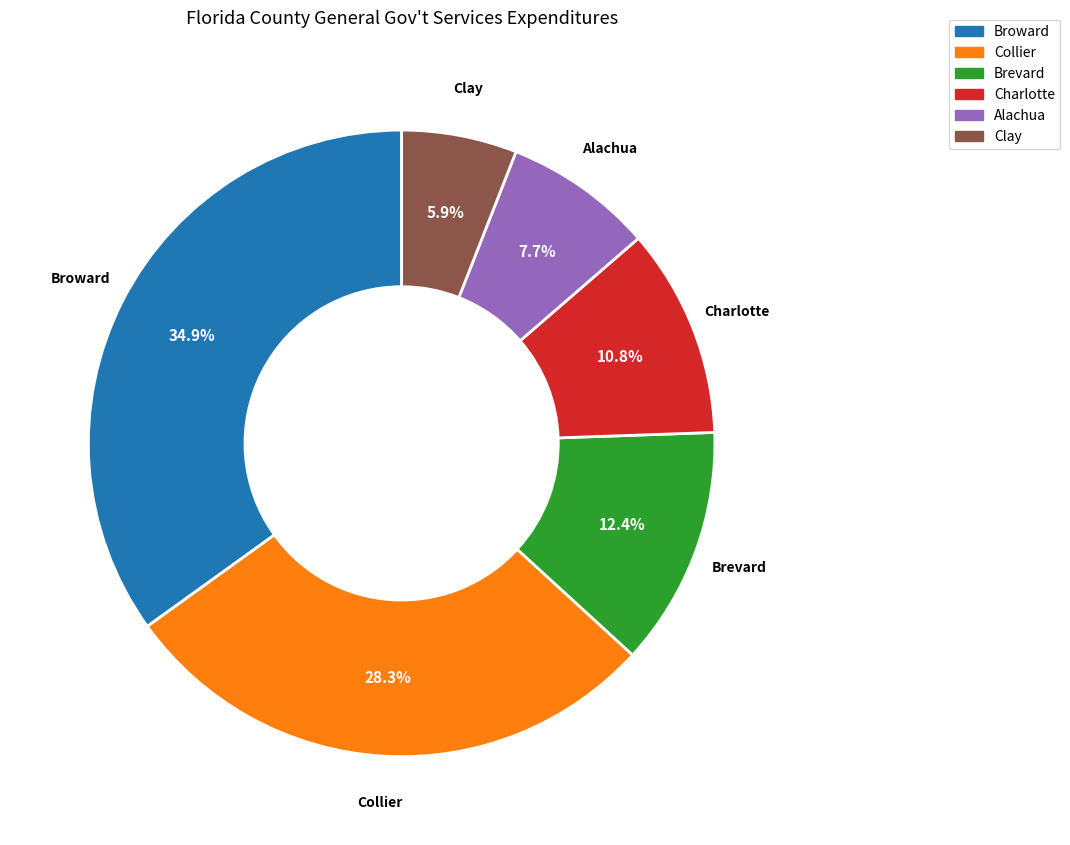

How many segments does this pie chart have?

6